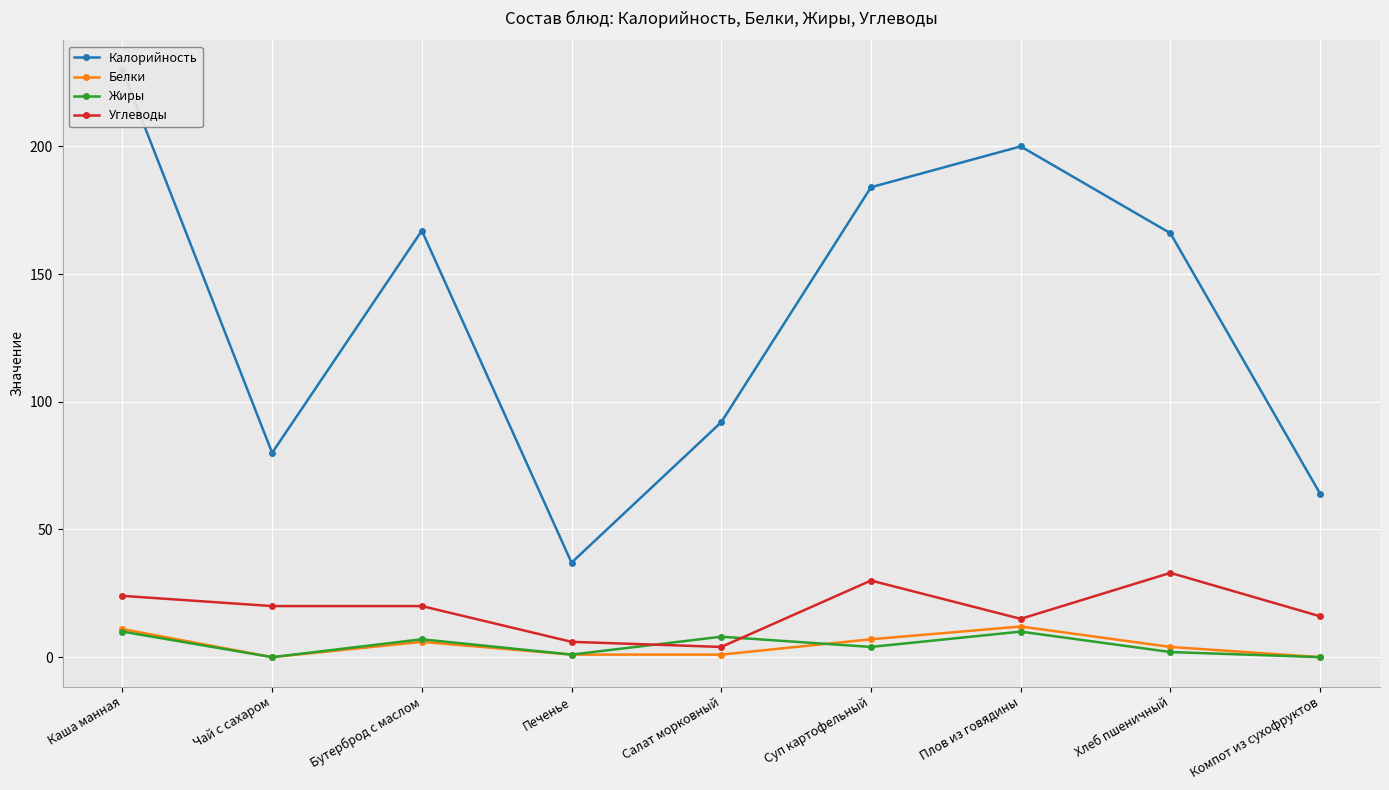

Which series has the widest spread of values?

Калорийность